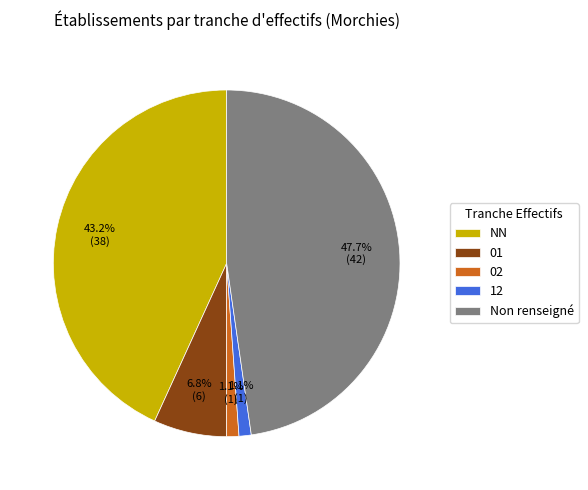

Which category has the biggest portion of the pie?

Non renseigné